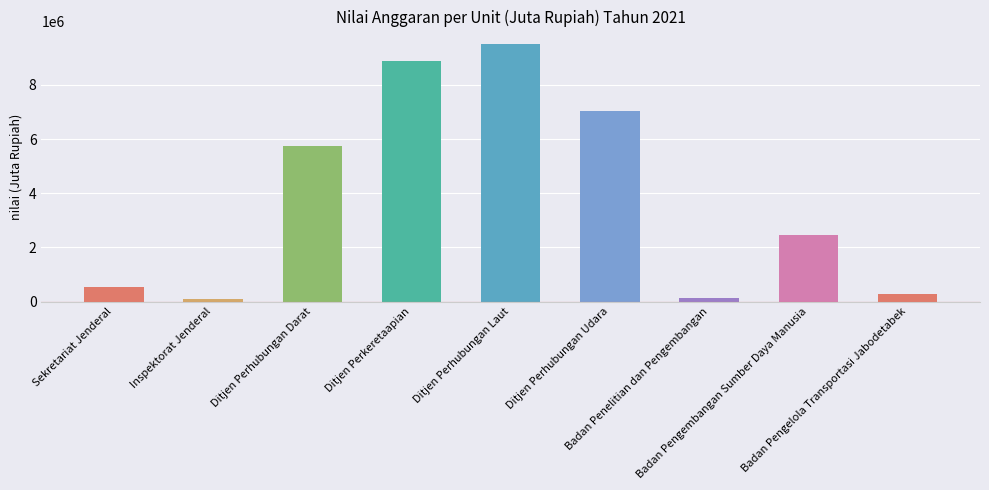

Which label corresponds to the smallest value in the chart?

Inspektorat Jenderal